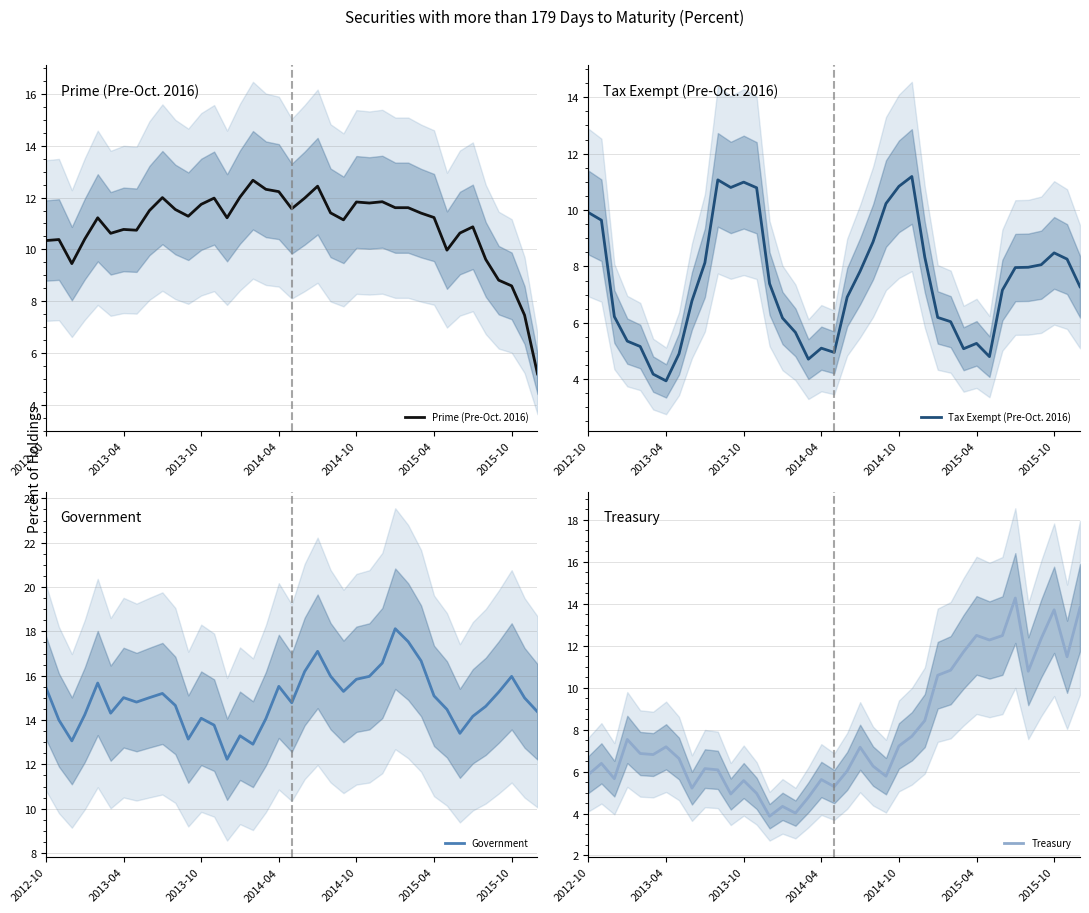

How many data points in Tax Exempt (Pre-Oct. 2016) are less than 7?

18